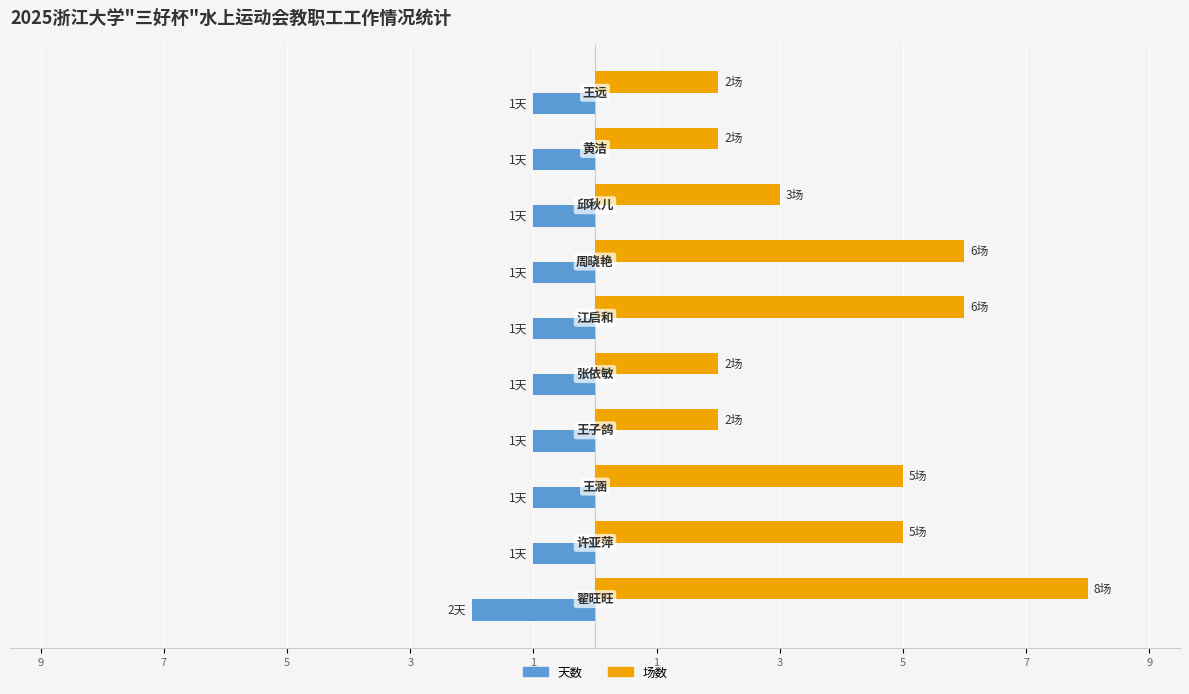

What are all the series names shown in the legend?

天数, 场数